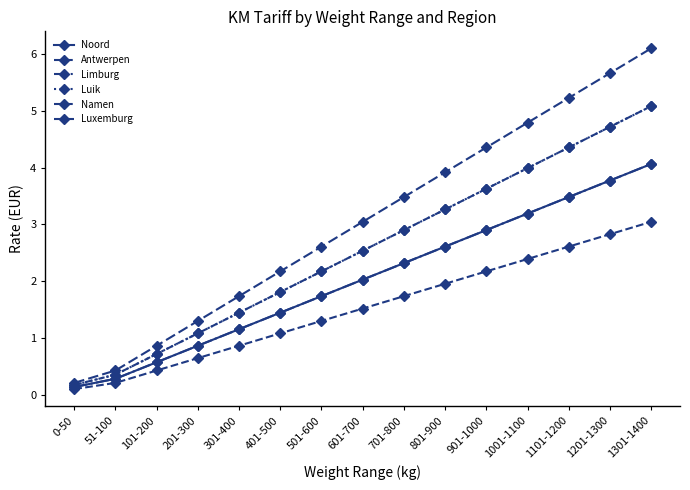

How many lines are shown in the chart?

6